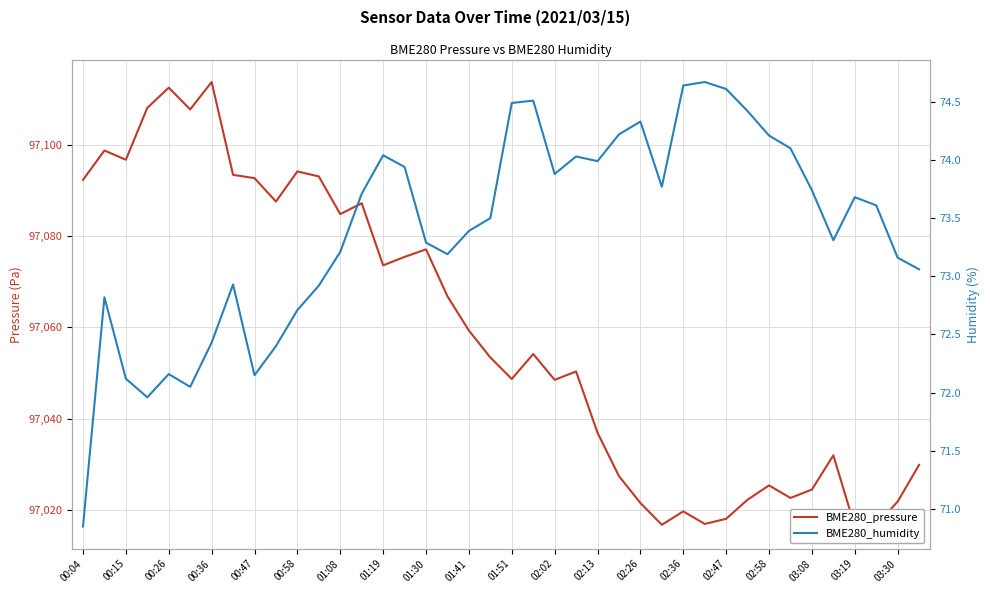

What are all the series names shown in the legend?

BME280_pressure, BME280_humidity